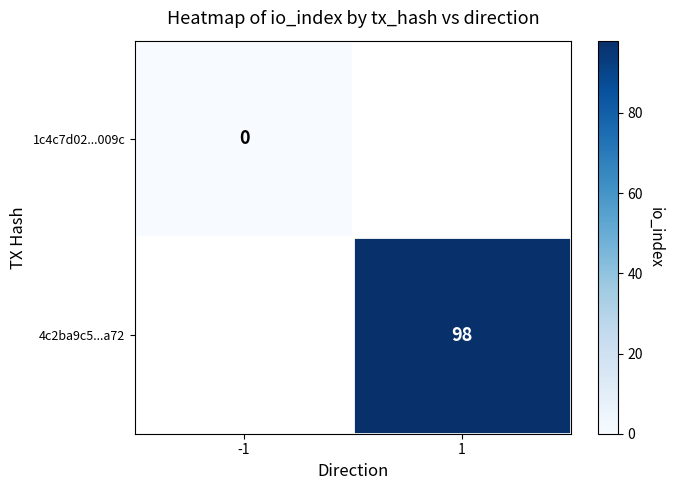

At how many categories does at least one series exceed 52?

1